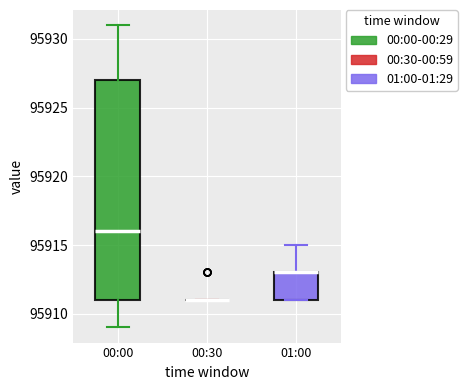

Reading left to right, read every box against the y-axis: the position of its median line, the range the box covers, and the ends of its whiskers. The values are not printed on the chart, so give them approximately, as read against the axis.

00:00: median 95916, box 95911 to 95927, whiskers 95909 to 95931
00:30: box collapsed to a line at 95911, whiskers 95911 to 95911
01:00: median 95913 (drawn on the box's upper edge), box 95911 to 95913, whiskers 95911 to 95915